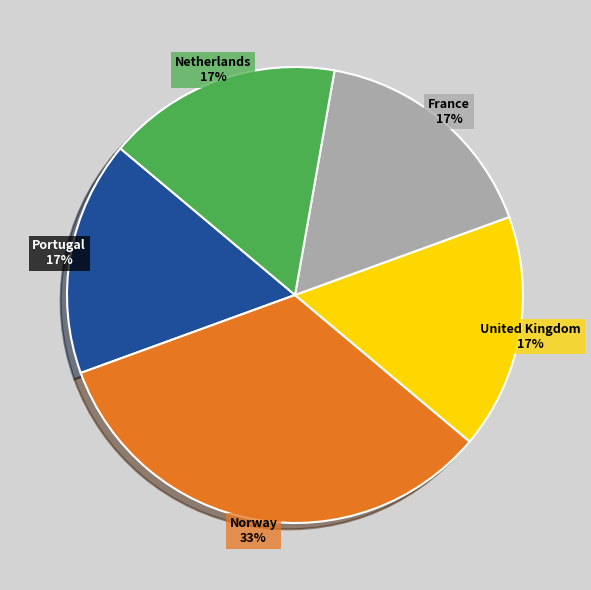

How many slices are in this pie chart?

5